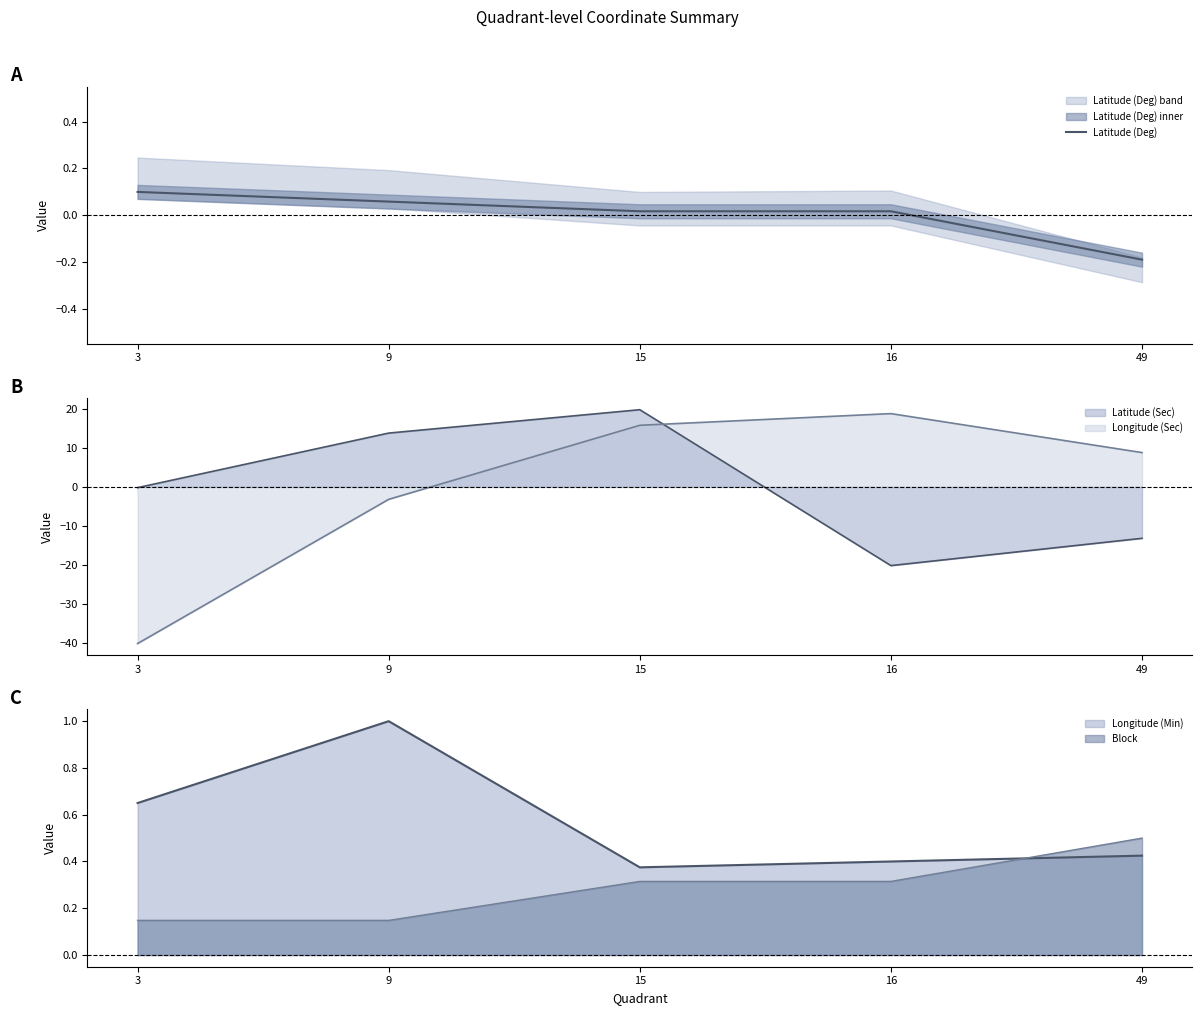

Reading right to left, extract all data points from this chart.

49=-0.2	16=0.0	15=0.0	9=0.1	3=0.1